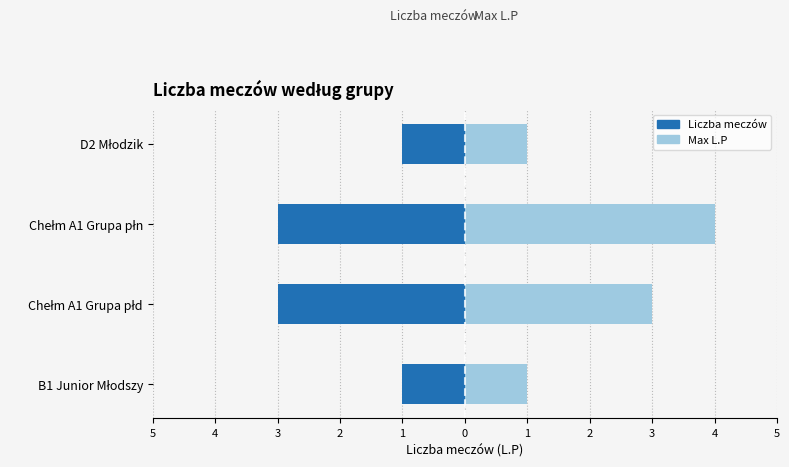

List the series in order of their peak value, highest first.

Max L.P, Liczba meczów